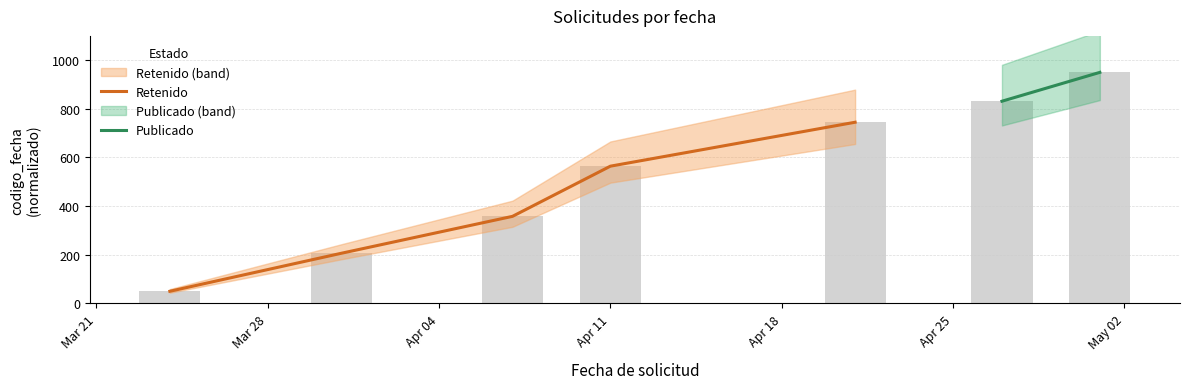

What is the value of the 4th bar from the left?

564.3